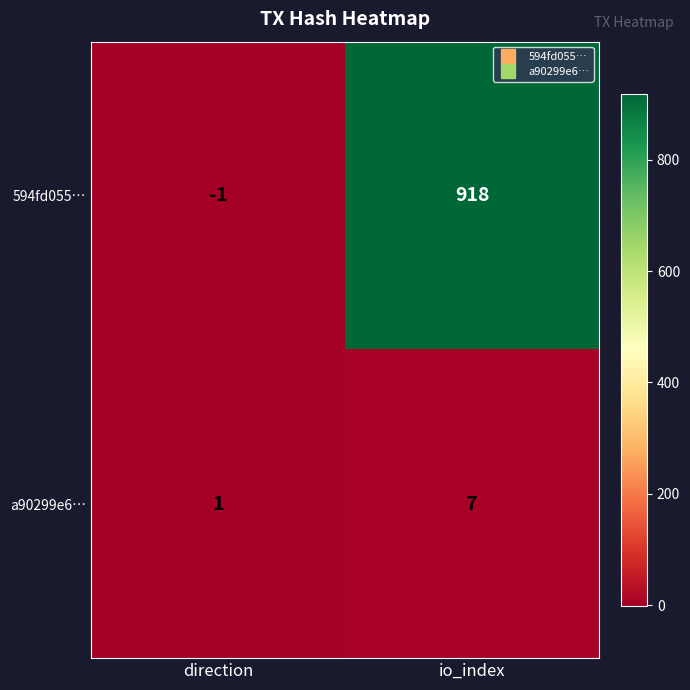

Reading left to right, extract all data points from this chart.

594fd055…: direction=-1	io_index=918
a90299e6…: direction=1	io_index=7